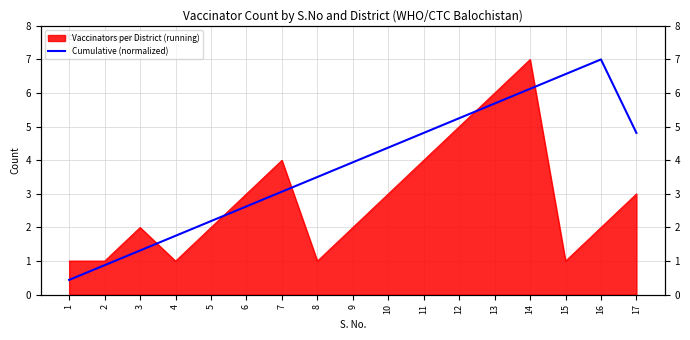

True or false: the data shows 5.3 at 12.

True